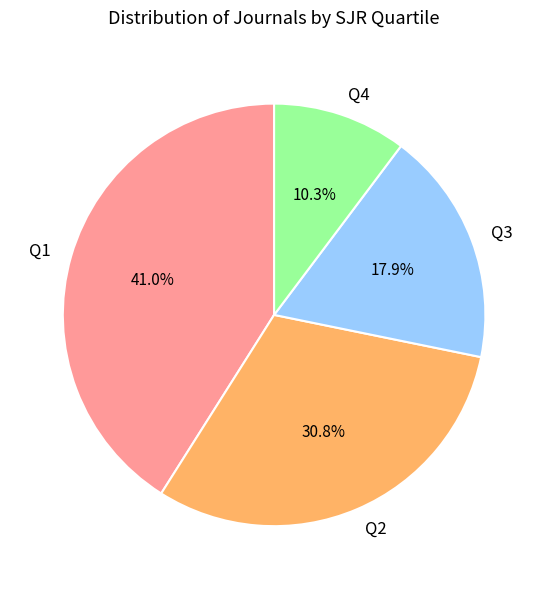

How many slices are in this pie chart?

4